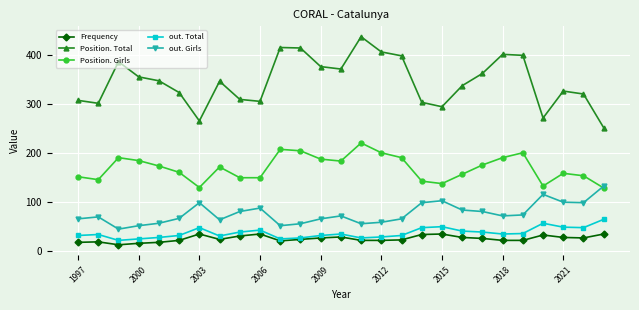

What is the value of the out. Girls point at the 8th from the left?

64